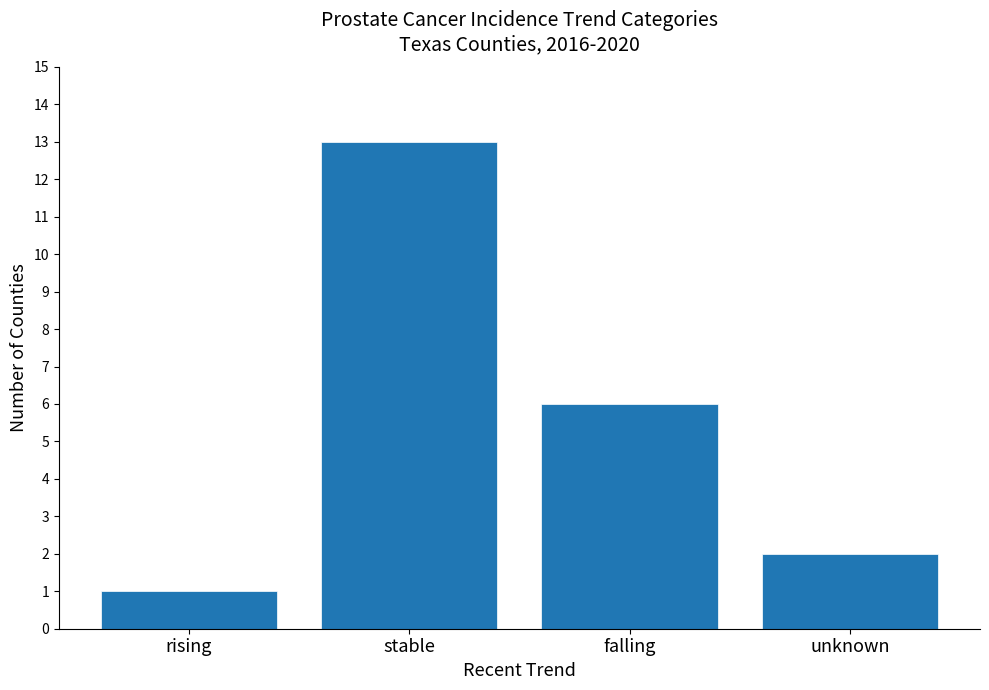

What is the sum of all values?

22